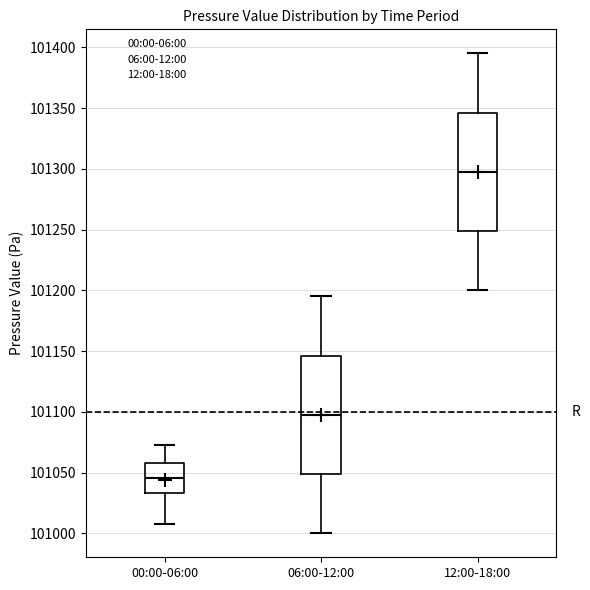

Reading left to right, read every box against the y-axis: the position of its median line, the range the box covers, and the ends of its whiskers. The values are not printed on the chart, so give them approximately, as read against the axis.

00:00-06:00: median 101045, box 101035 to 101060, whiskers 101005 to 101075
06:00-12:00: median 101100, box 101050 to 101145, whiskers 101000 to 101195
12:00-18:00: median 101300, box 101250 to 101345, whiskers 101200 to 101395